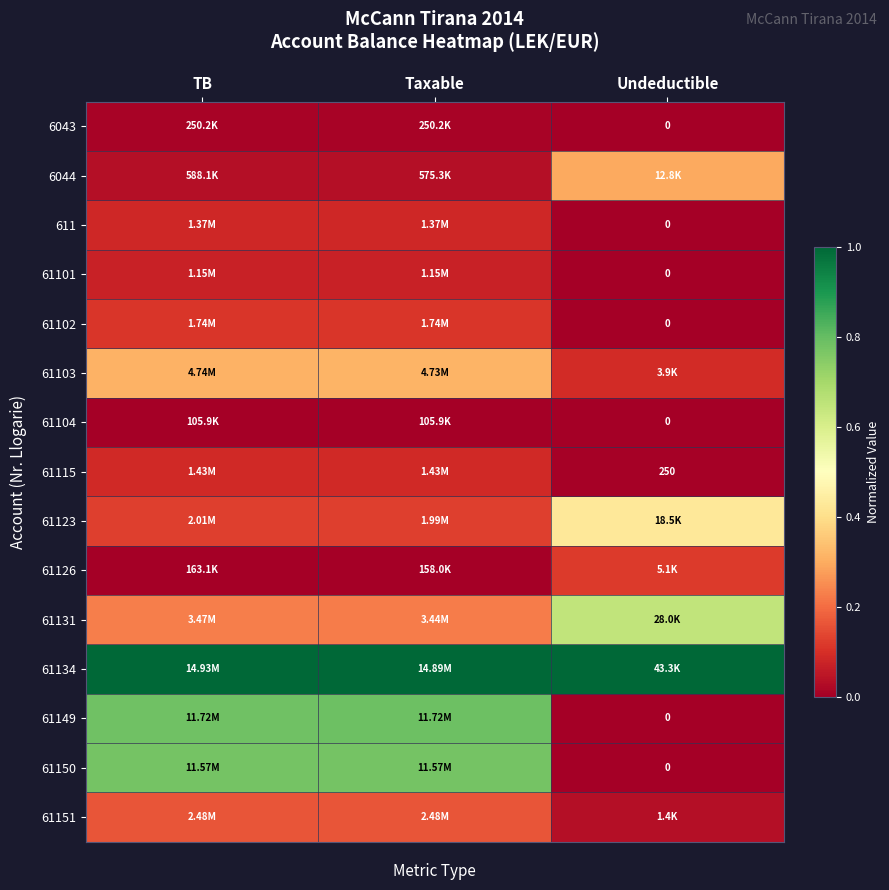

Count the number of categories in the chart.

3